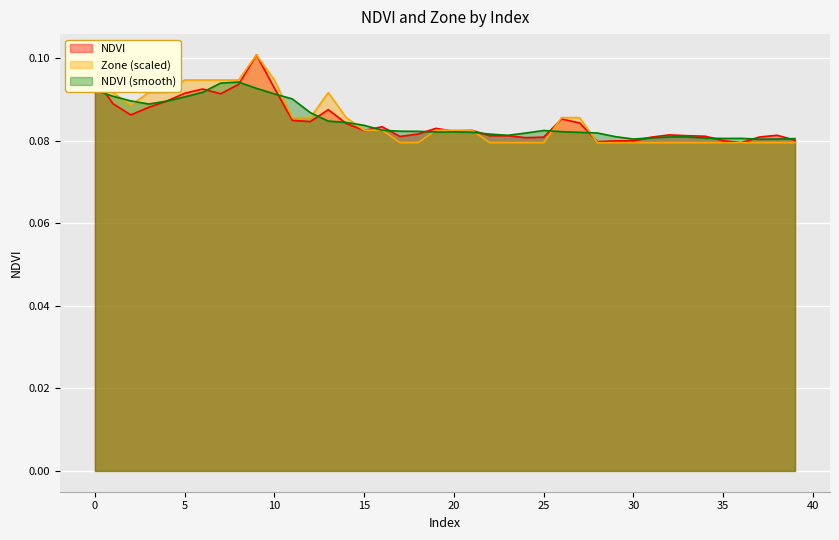

True or false: NDVI has a value of 0.1 at 9.

True